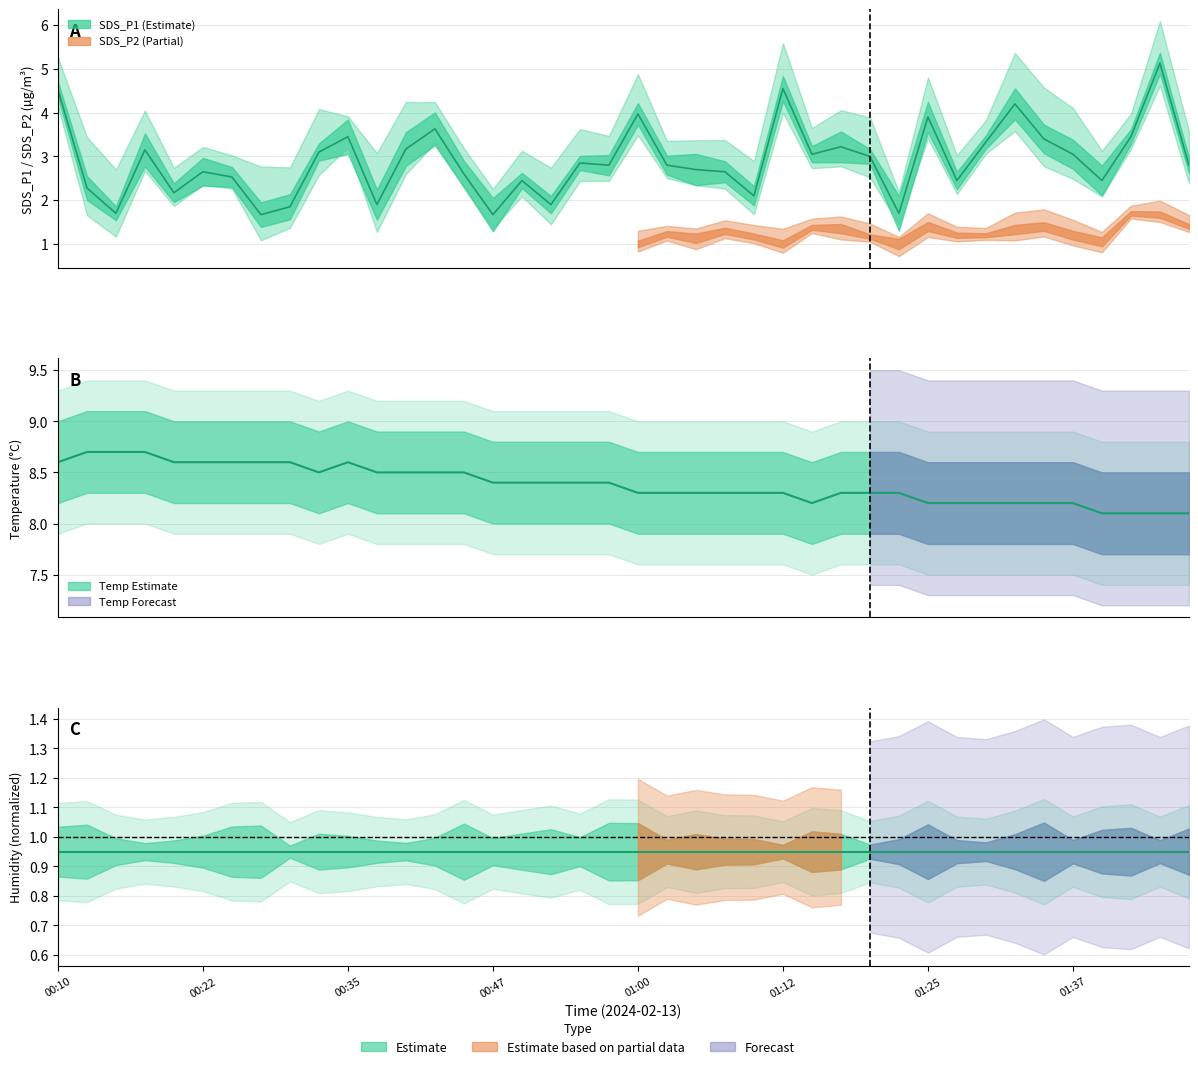

At how many categories does at least one series exceed 6?

40